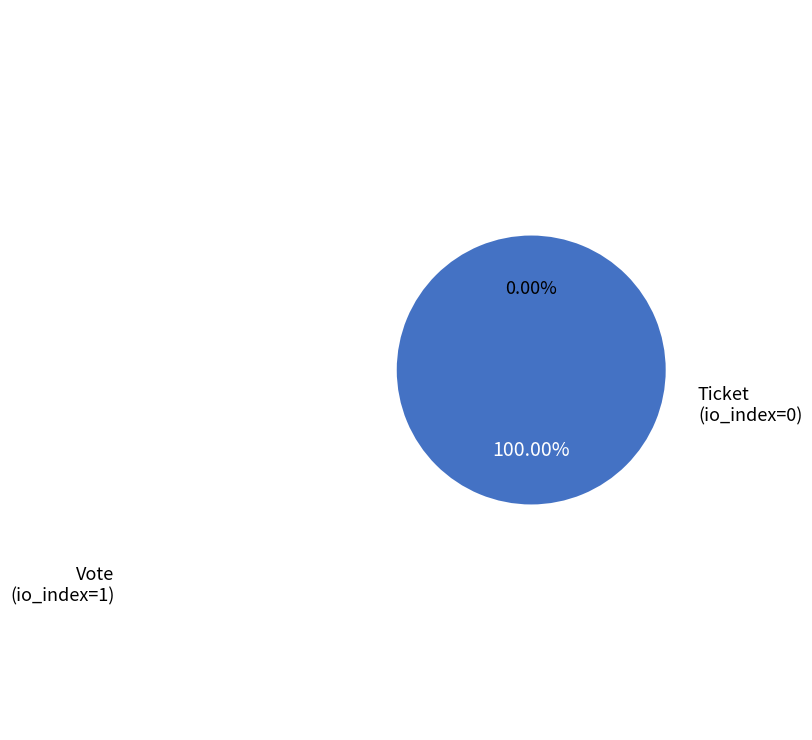

Is there a majority slice in this chart?

Yes